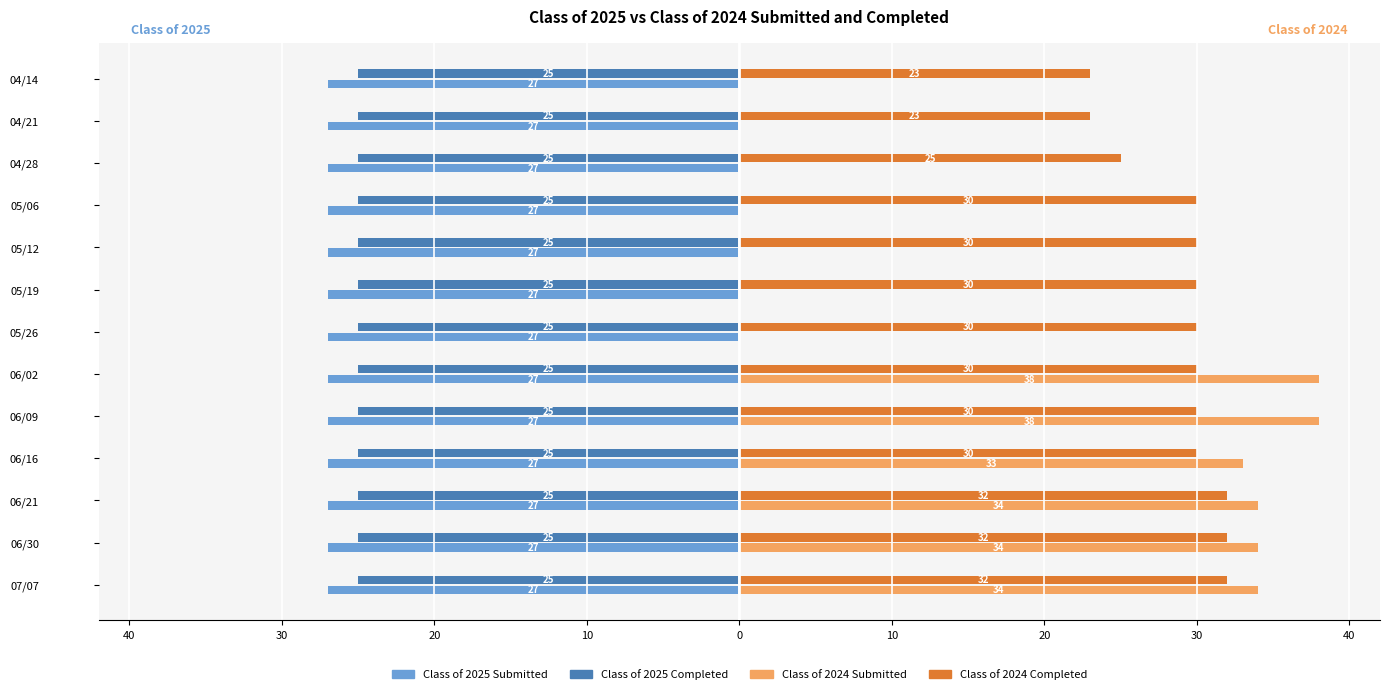

What are all the series names shown in the legend?

Class of 2025 Submitted, Class of 2025 Completed, Class of 2024 Submitted, Class of 2024 Completed